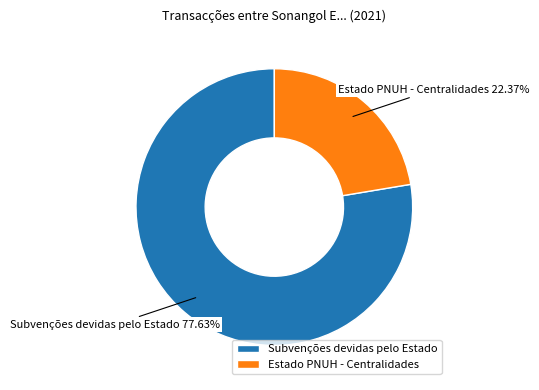

What is the total percentage of Subvenções devidas pelo Estado and Estado PNUH - Centralidades?

100.0%